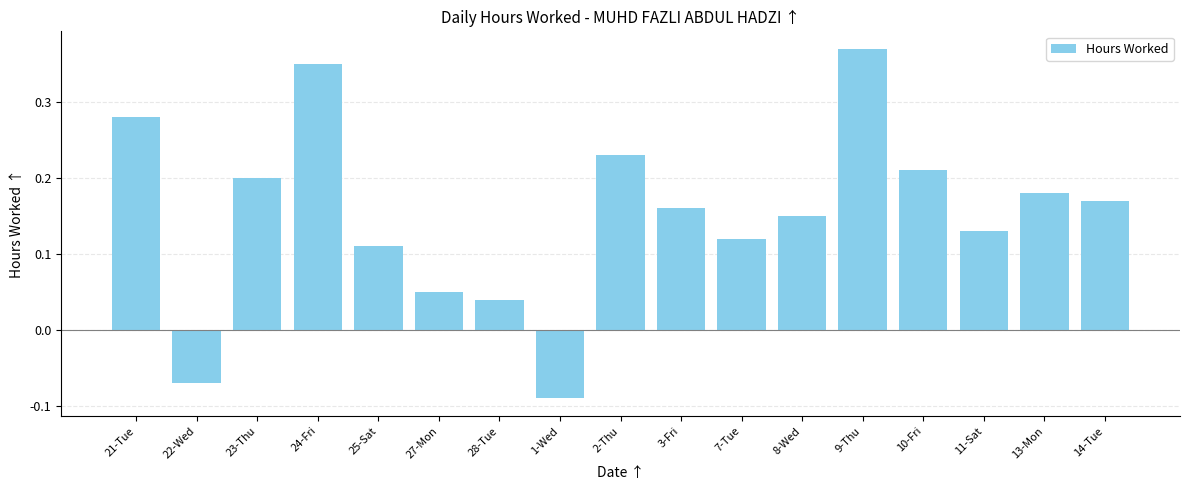

The chart shows a value of 0.2 at 10-Fri. True or false?

True